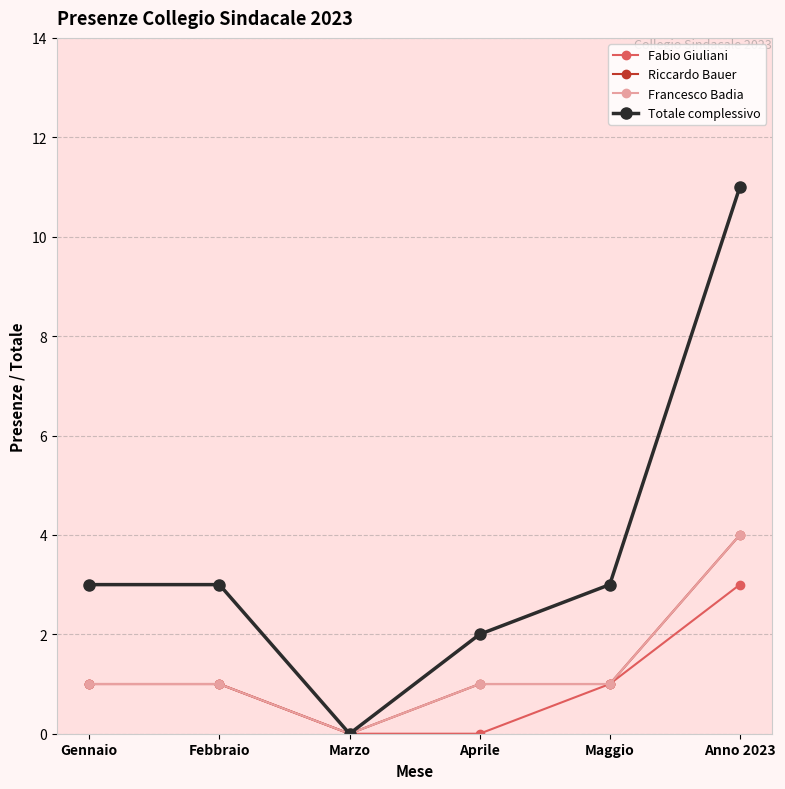

True or false: Francesco Badia has a value of 4 at Anno 2023.

True